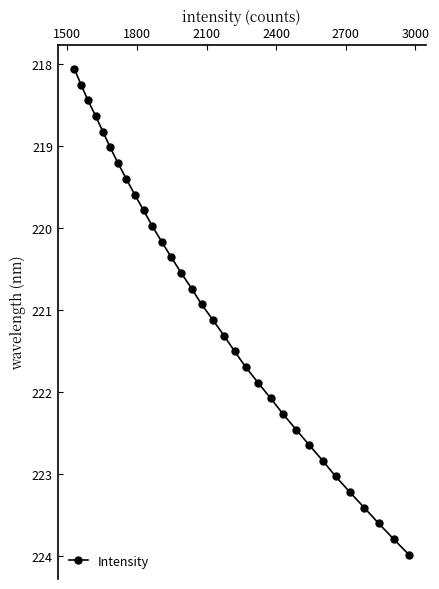

What is the maximum value shown in the chart?

224.0